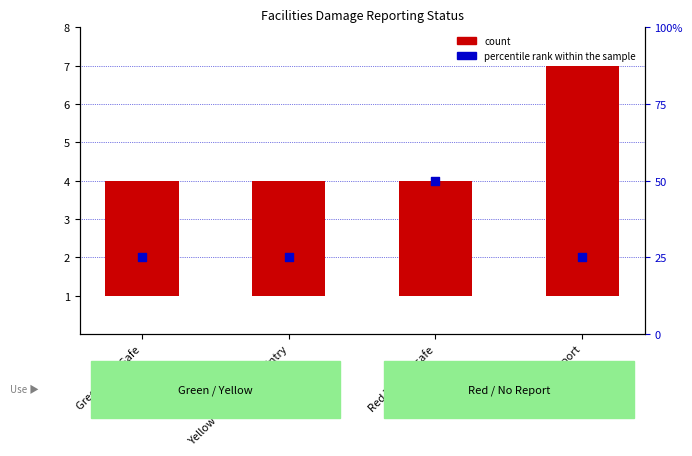

What are all the series names shown in the legend?

count, percentile rank within the sample